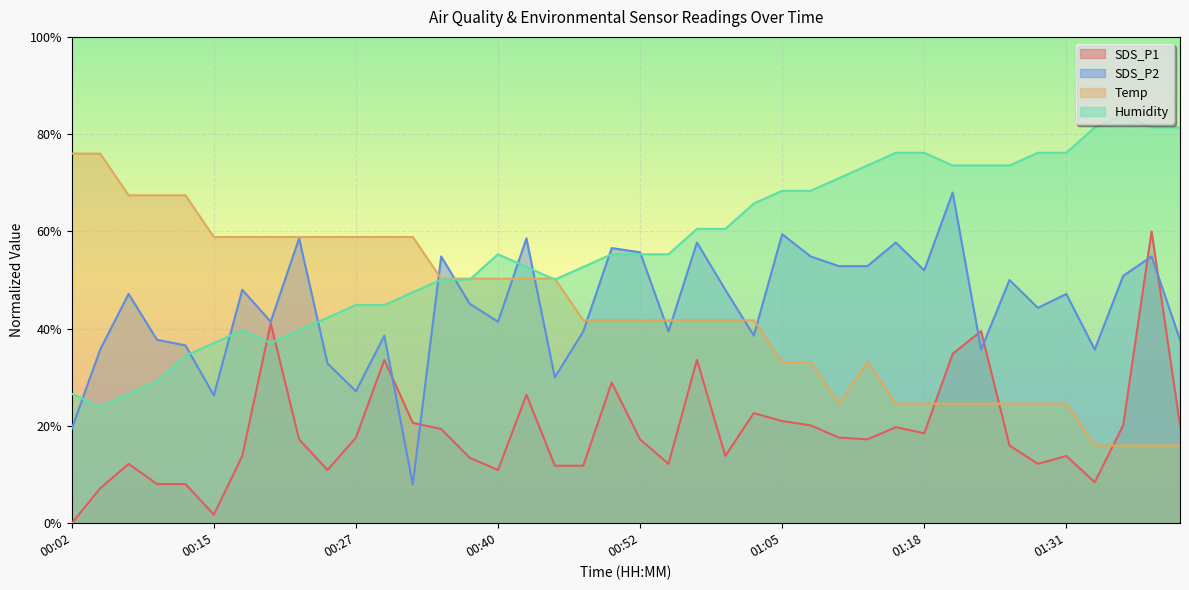

How many lines are shown in the chart?

4